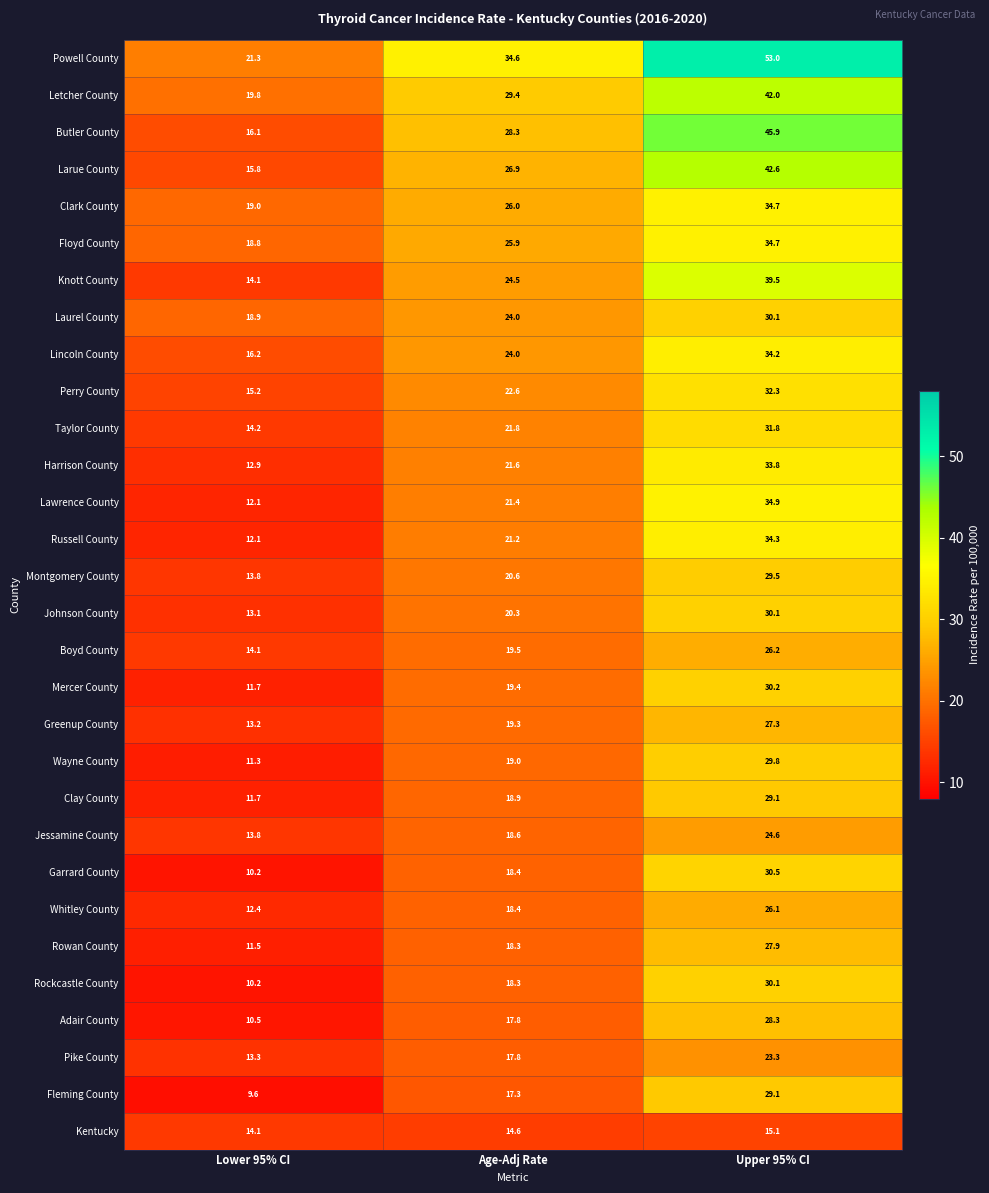

Between Age-Adj Rate and Upper 95% CI, which series saw the biggest shift?

Powell County